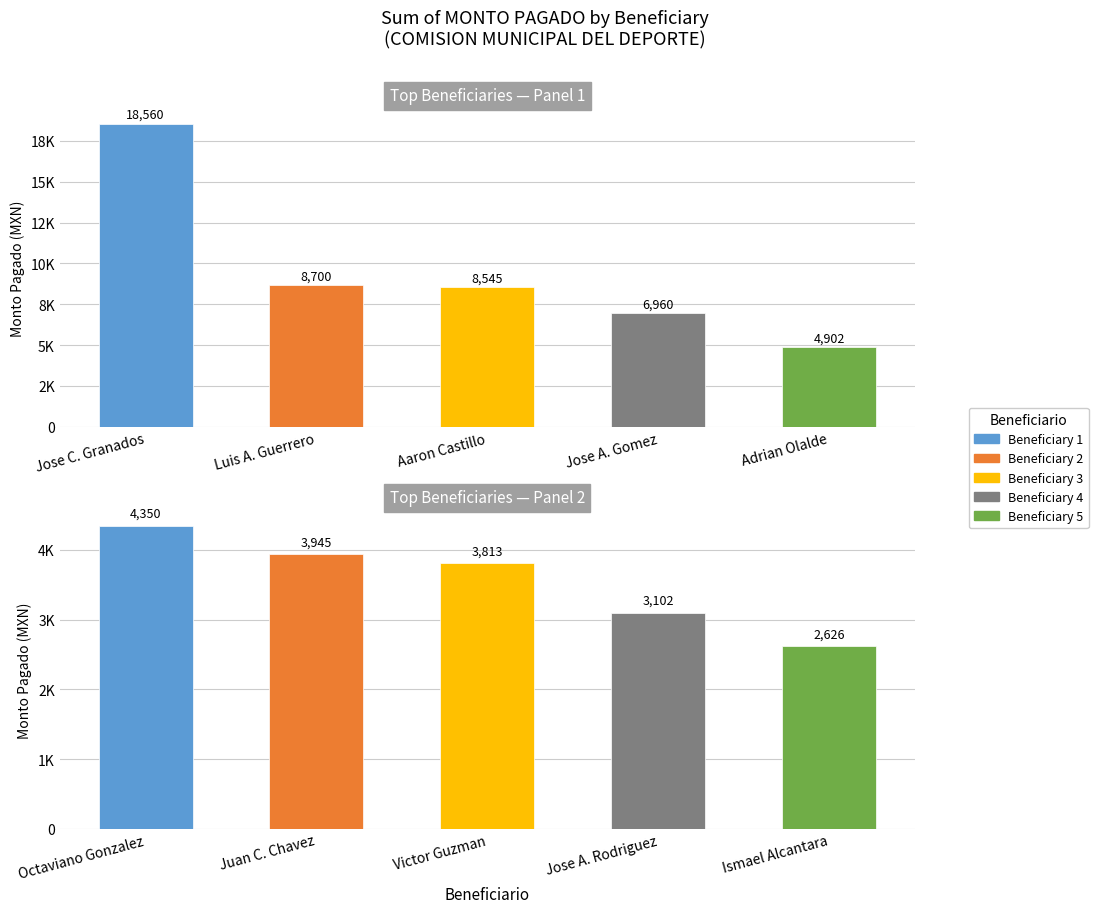

What is the difference between the maximum and minimum values?

1724.5